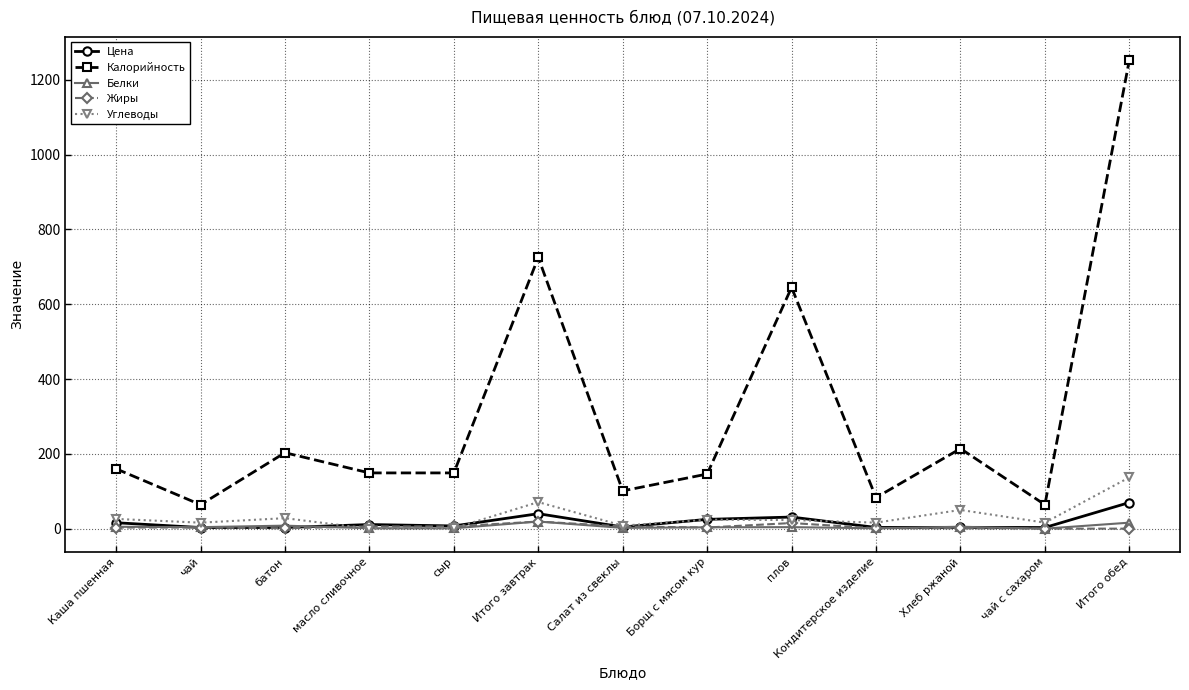

True or false: Калорийность has a value of 84.1 at Борщ с мясом кур.

False